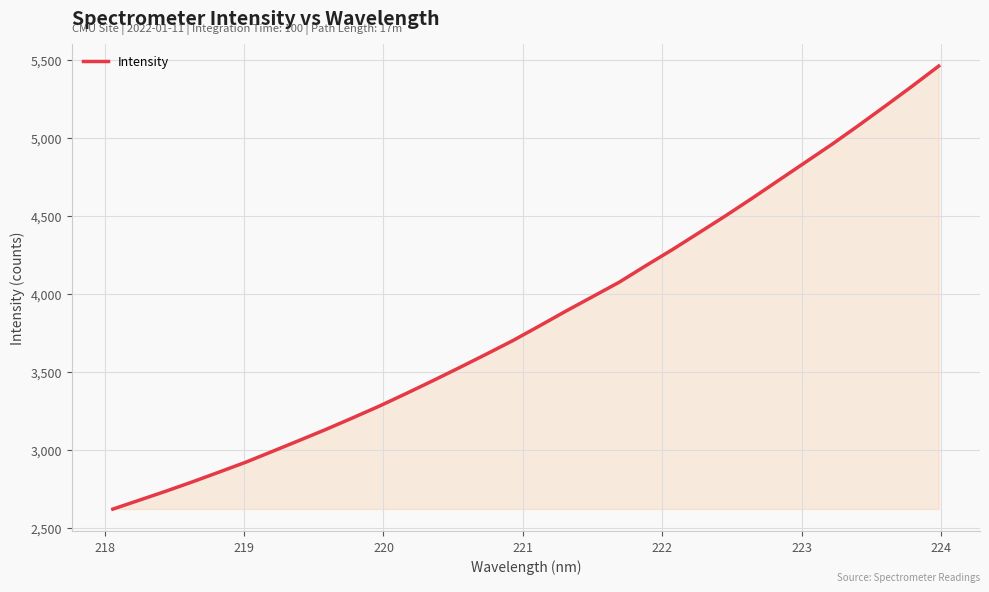

What is the greatest value displayed?

5464.2